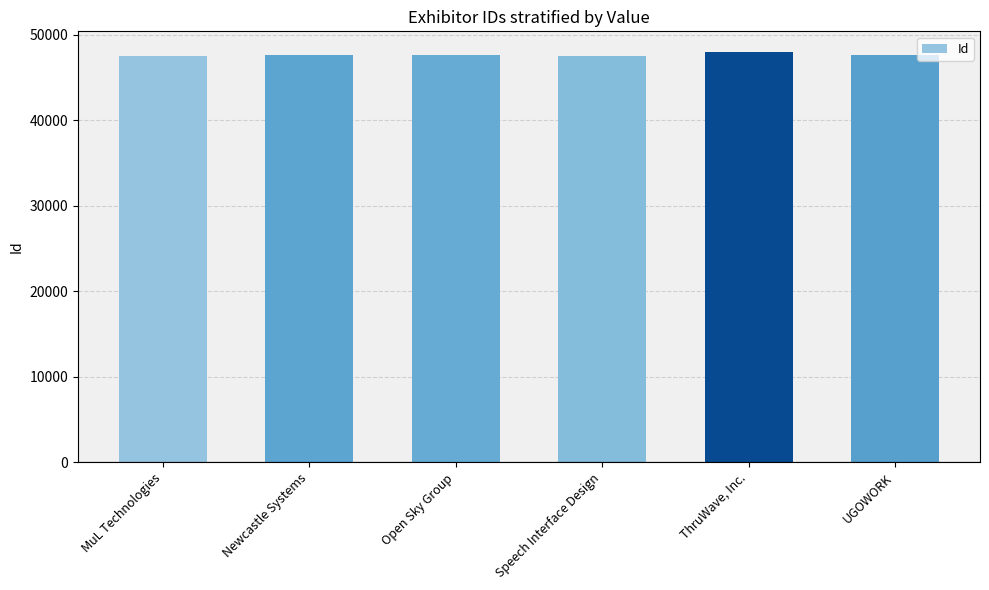

What is the smallest value displayed?

47488